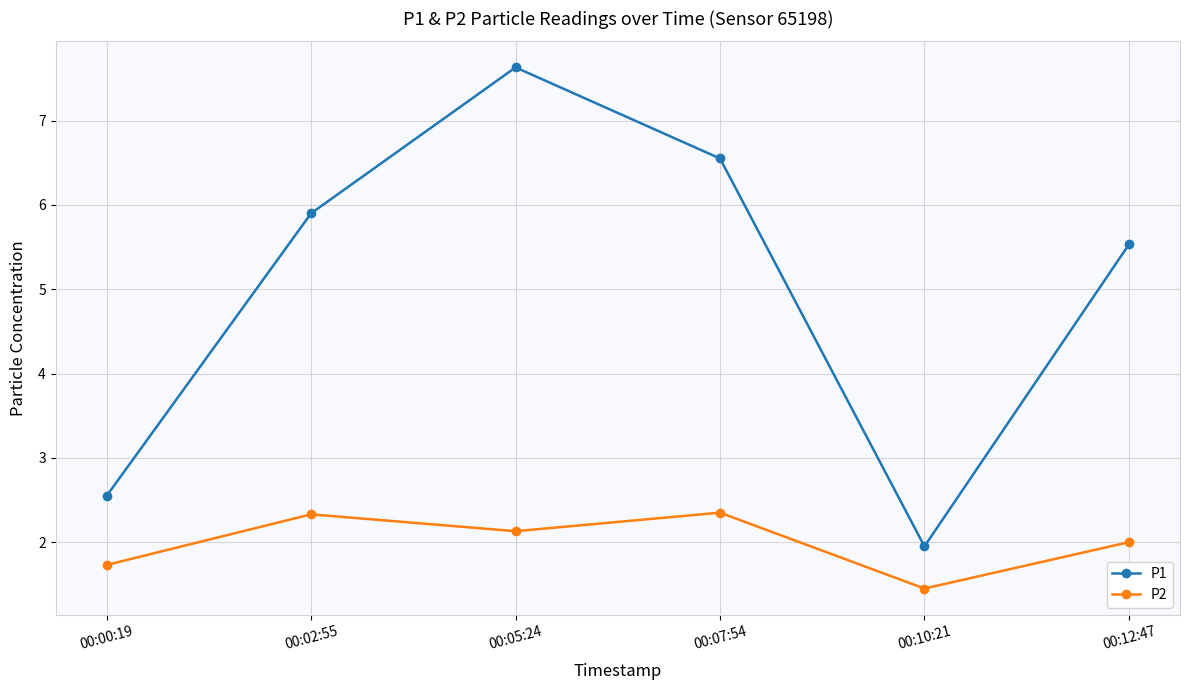

True or false: P2 and P1 cross at least once.

False